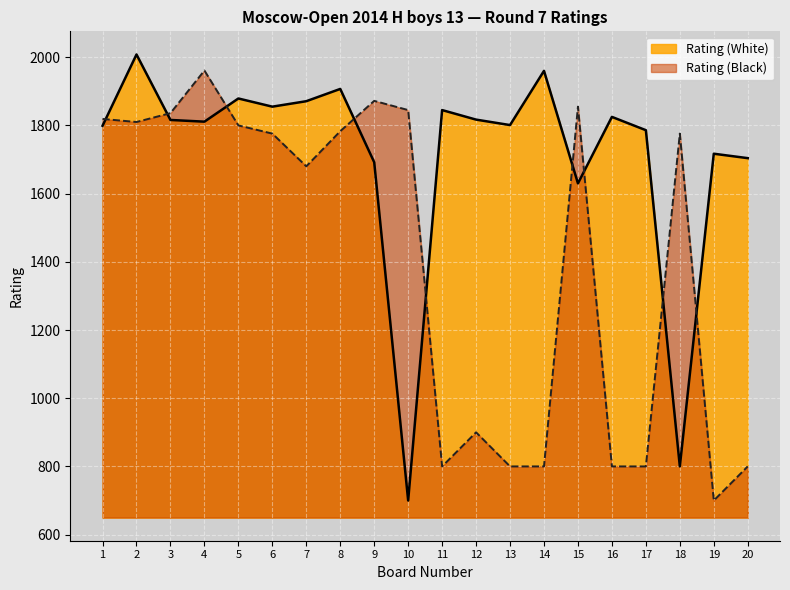

What are all the series names shown in the legend?

Rating (White), Rating (Black)